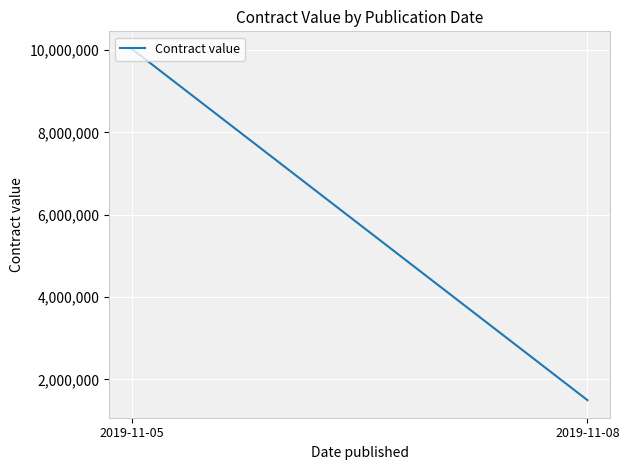

Approximately how many times larger is the value at 2019-11-05 compared to 2019-11-08?

6.7